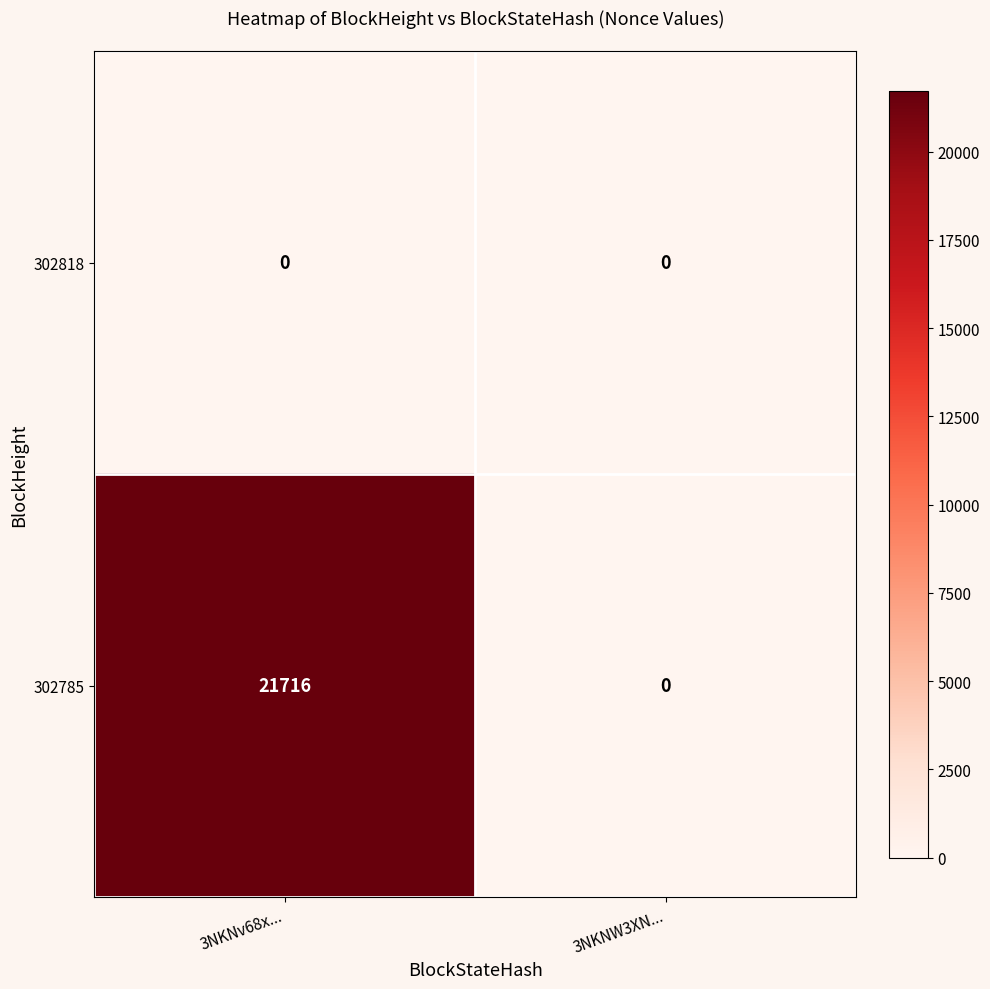

Rank the series at 3NKNv68x... from highest to lowest value.

302785, 302818